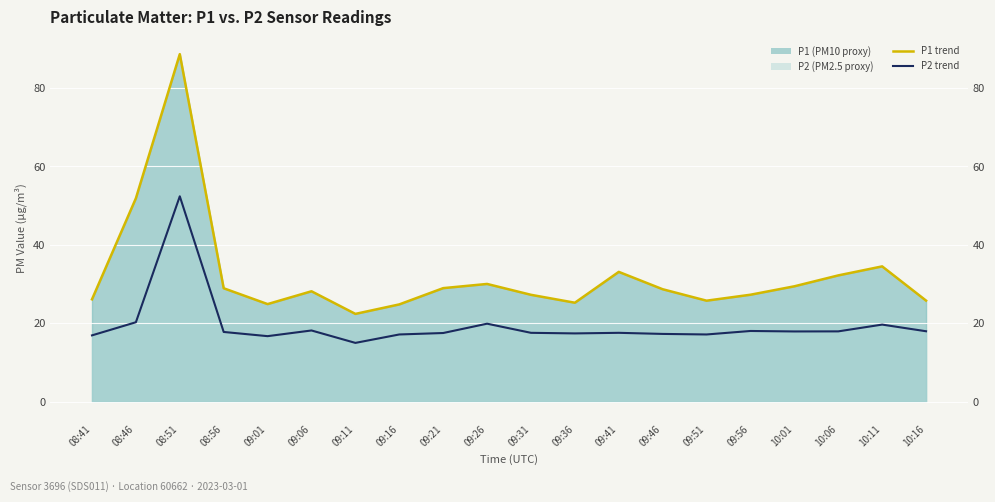

At which label is P1 (line) closest to 55?

08:46